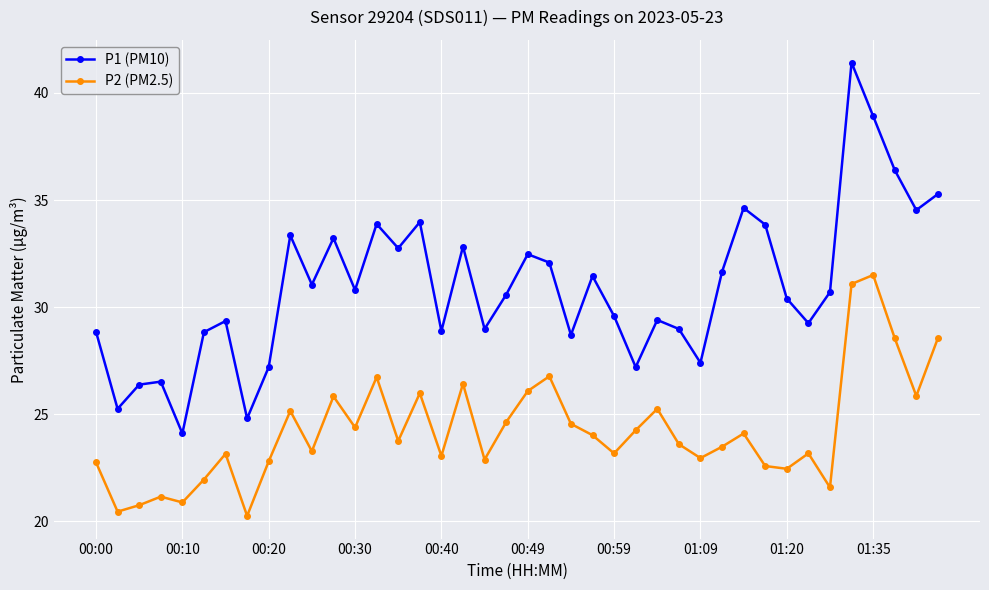

Which series has the largest total across all categories?

P1 (PM10)